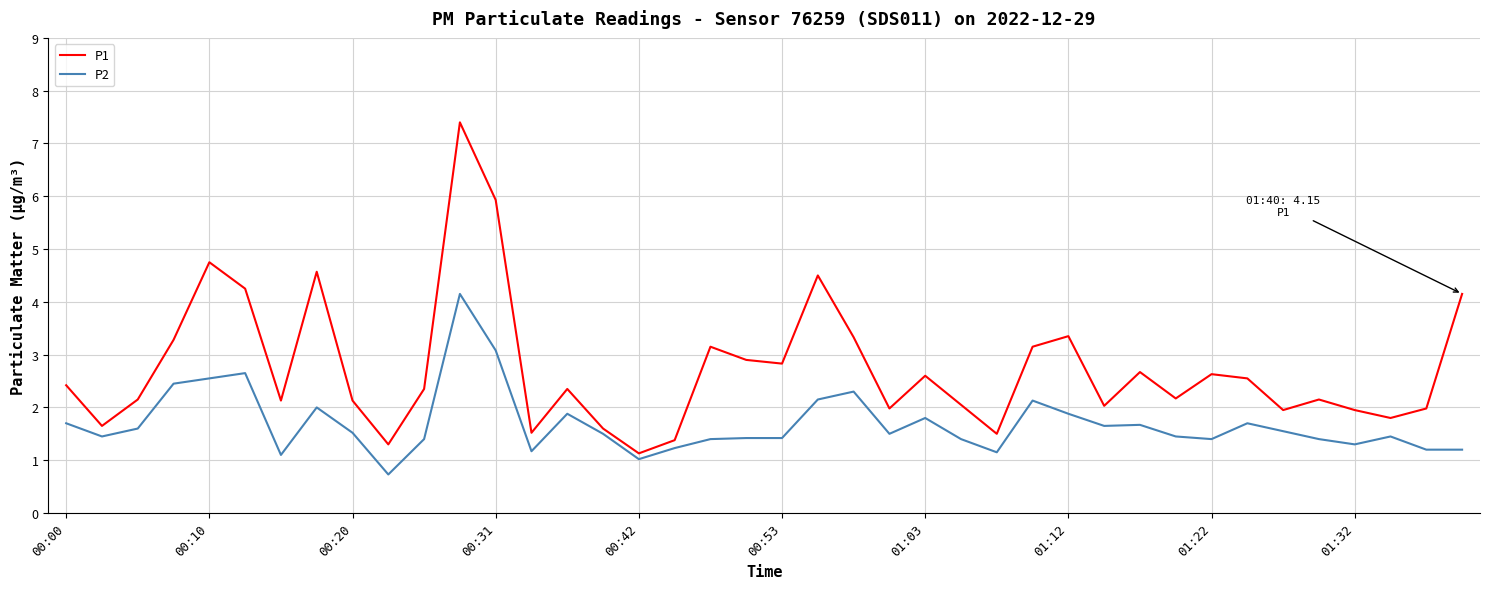

Which series has the largest total across all categories?

P1